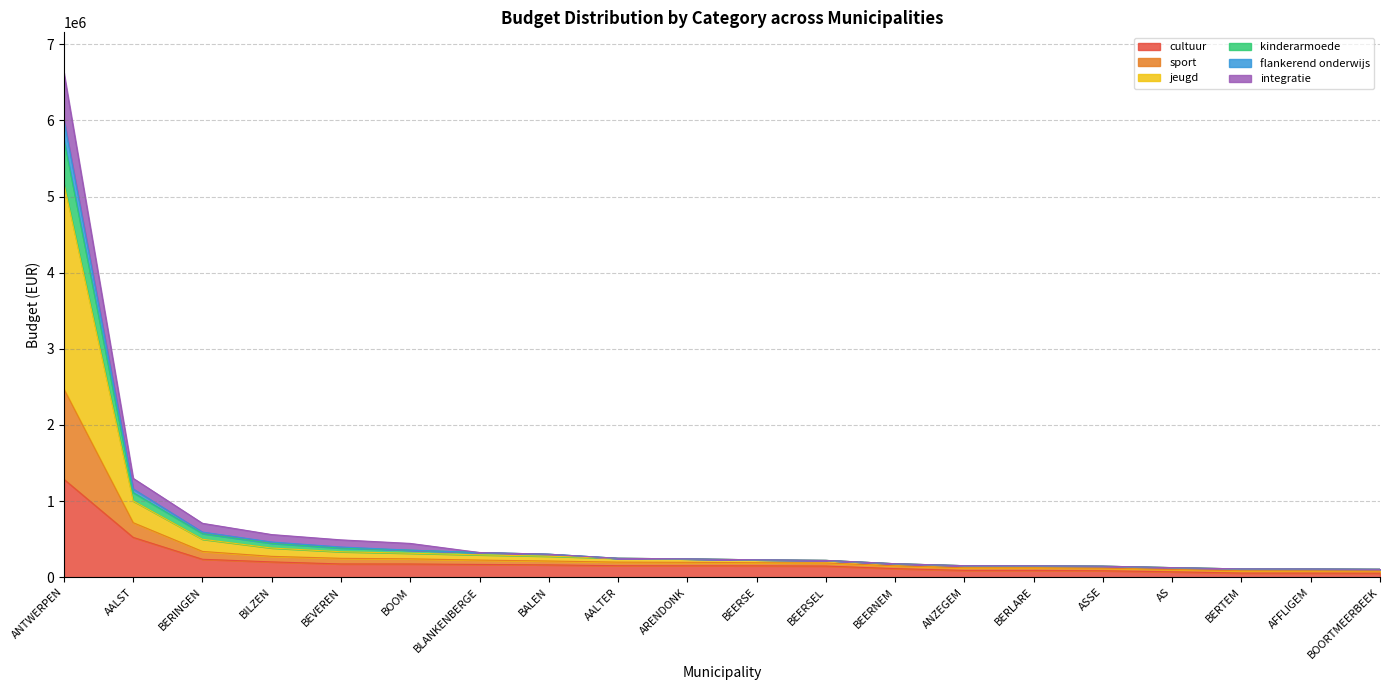

What is the value of the cultuur point at the 16th from the left?

85330.5